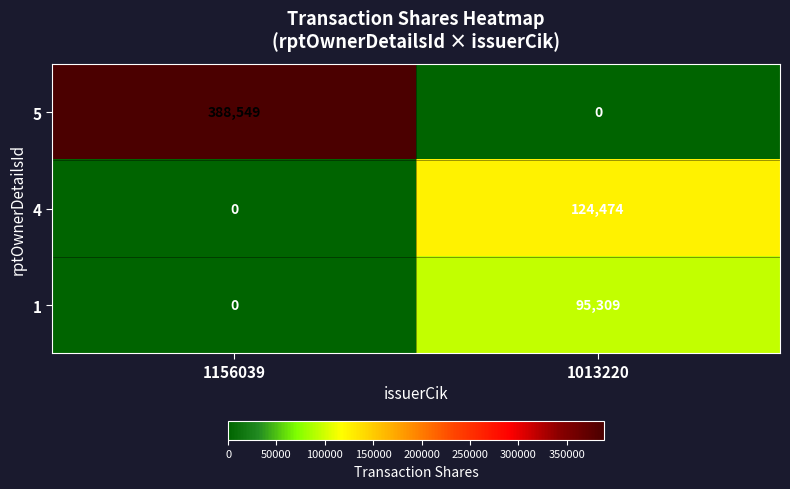

What is the sum of the 5 values at 1156039 and 1013220?

388549